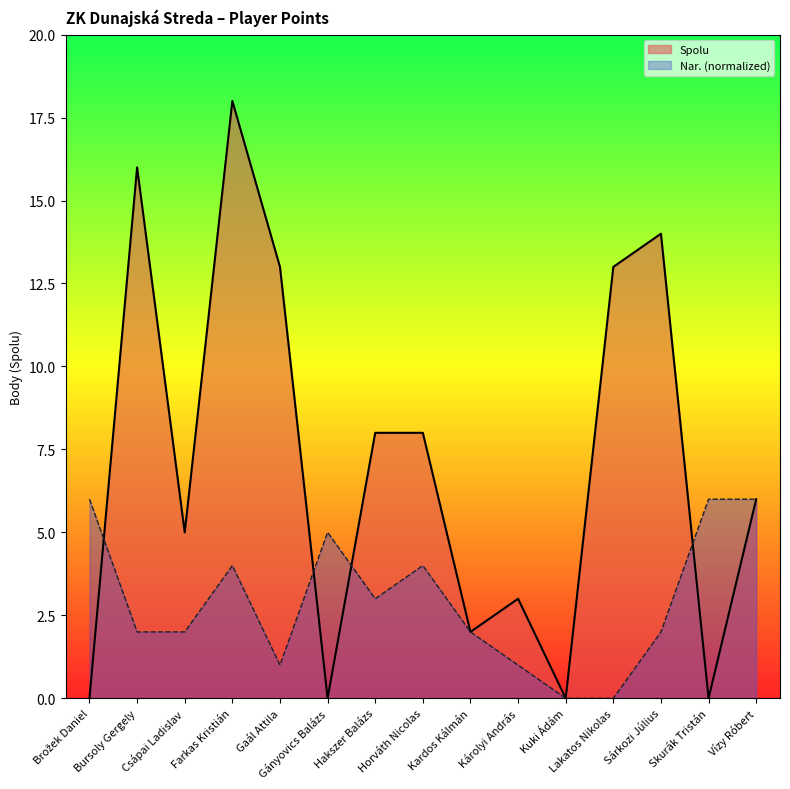

Does the chart have visible grid lines?

No